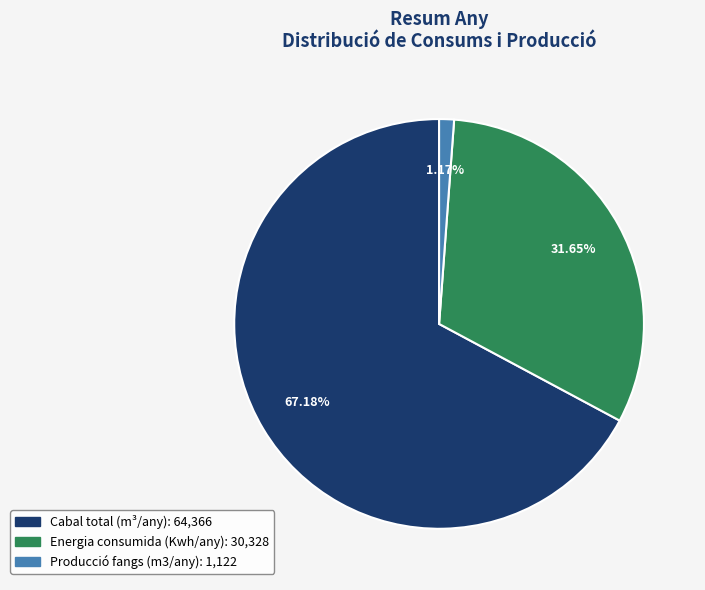

To the nearest percent, what is the difference between the largest and smallest slice percentages?

66%